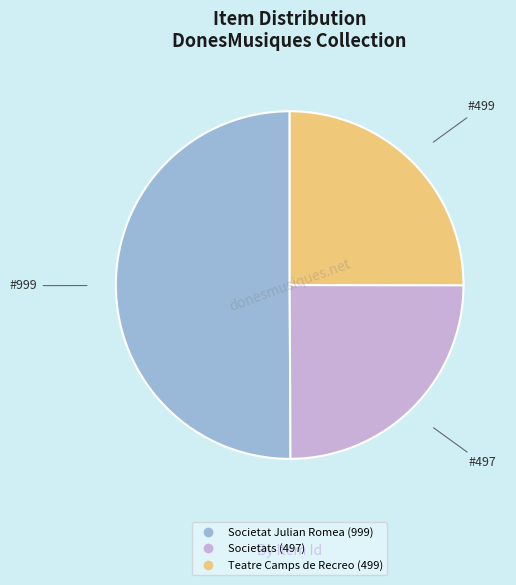

What is the largest slice in the pie chart?

Societat Julian Romea (999)